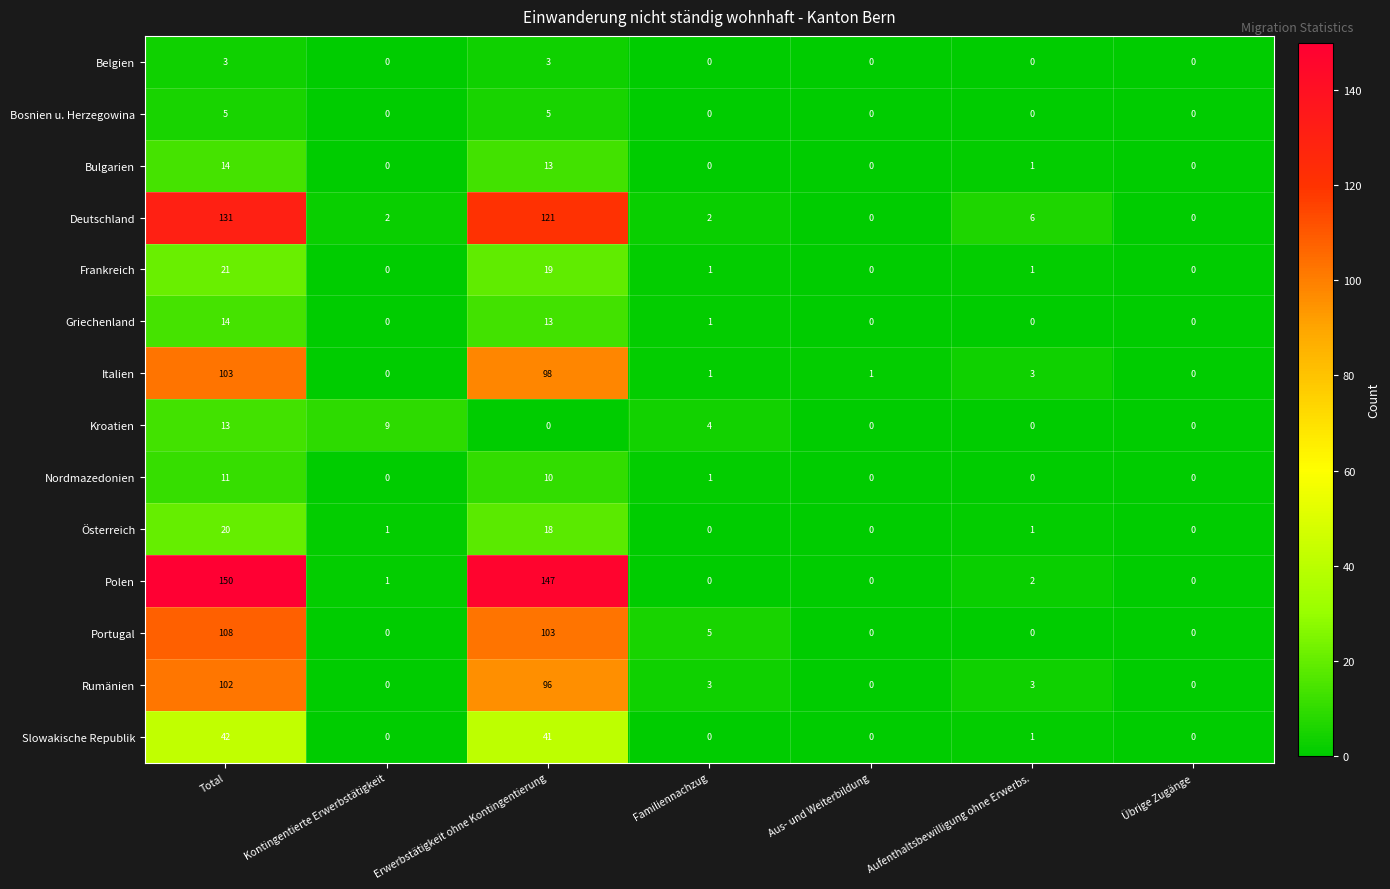

At which label does Bulgarien reach its peak?

Total